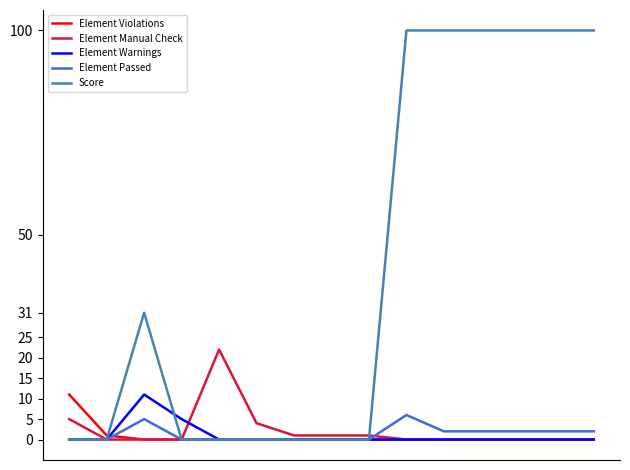

Which series has the largest total across all categories?

Score